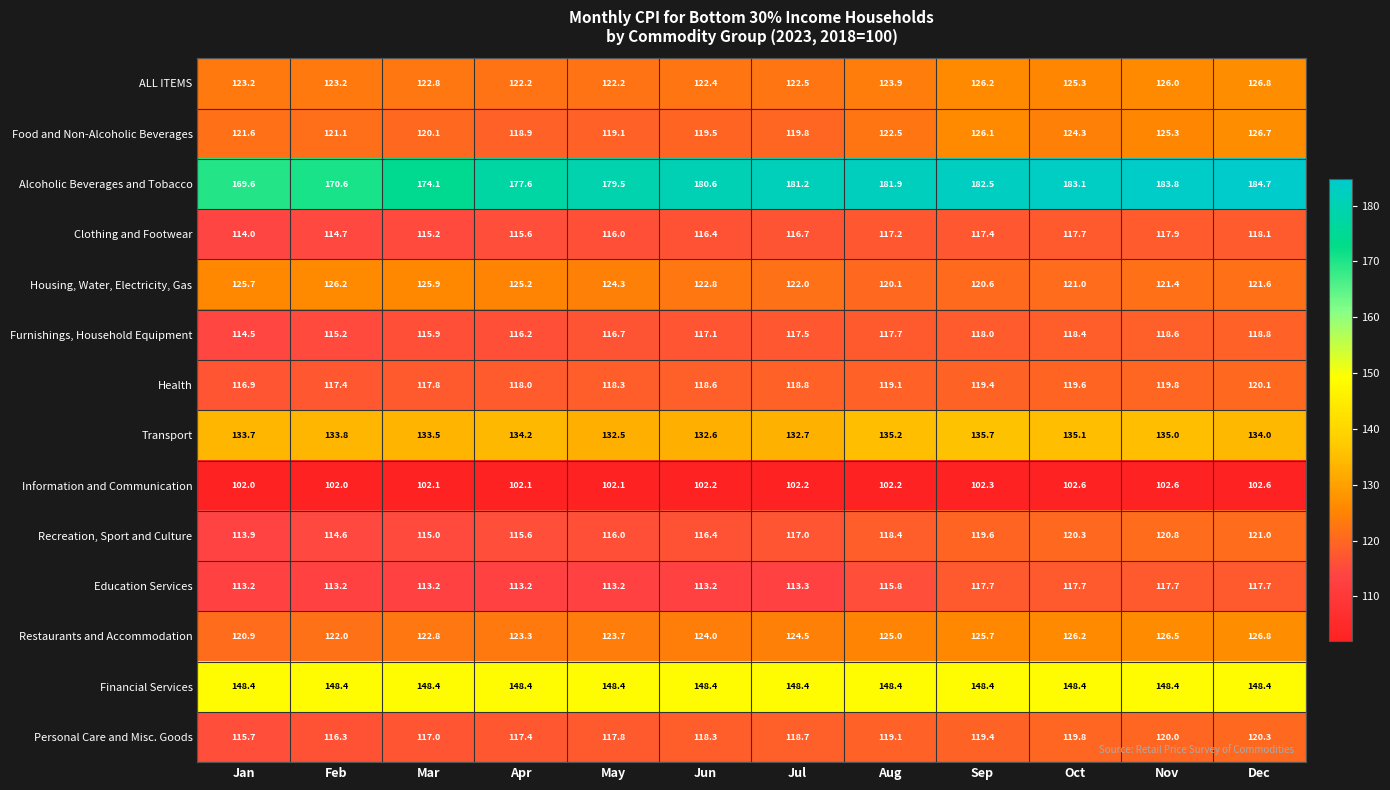

List the labels in order of Health value, smallest first.

Jan, Feb, Mar, Apr, May, Jun, Jul, Aug, Sep, Oct, Nov, Dec